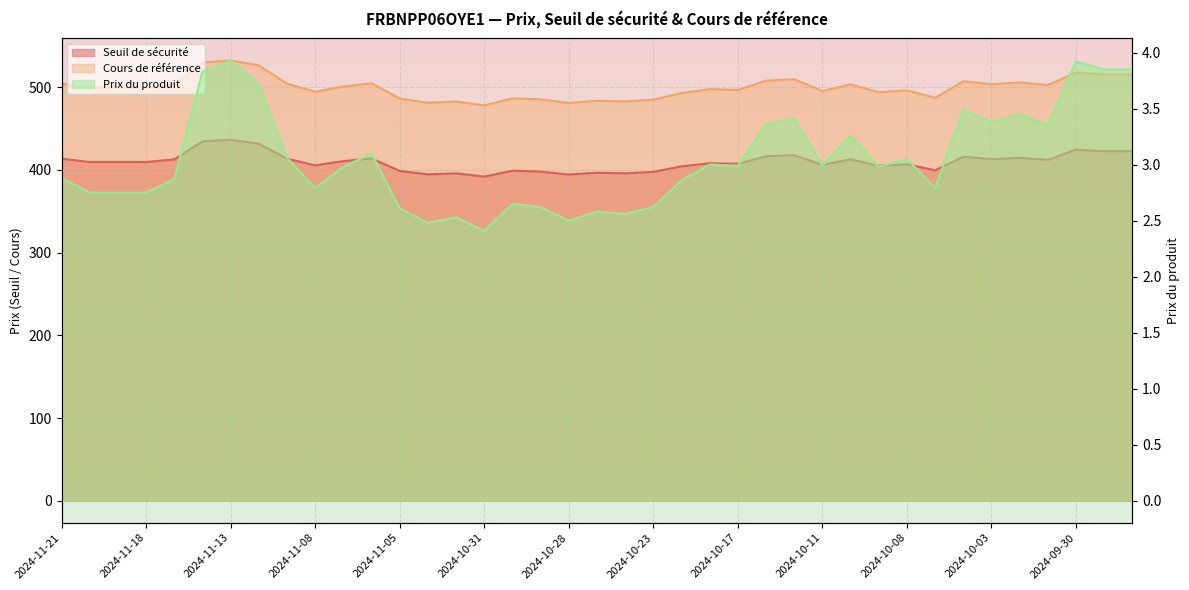

What is the spread (max minus min) of values at 2024-11-11?

501.4